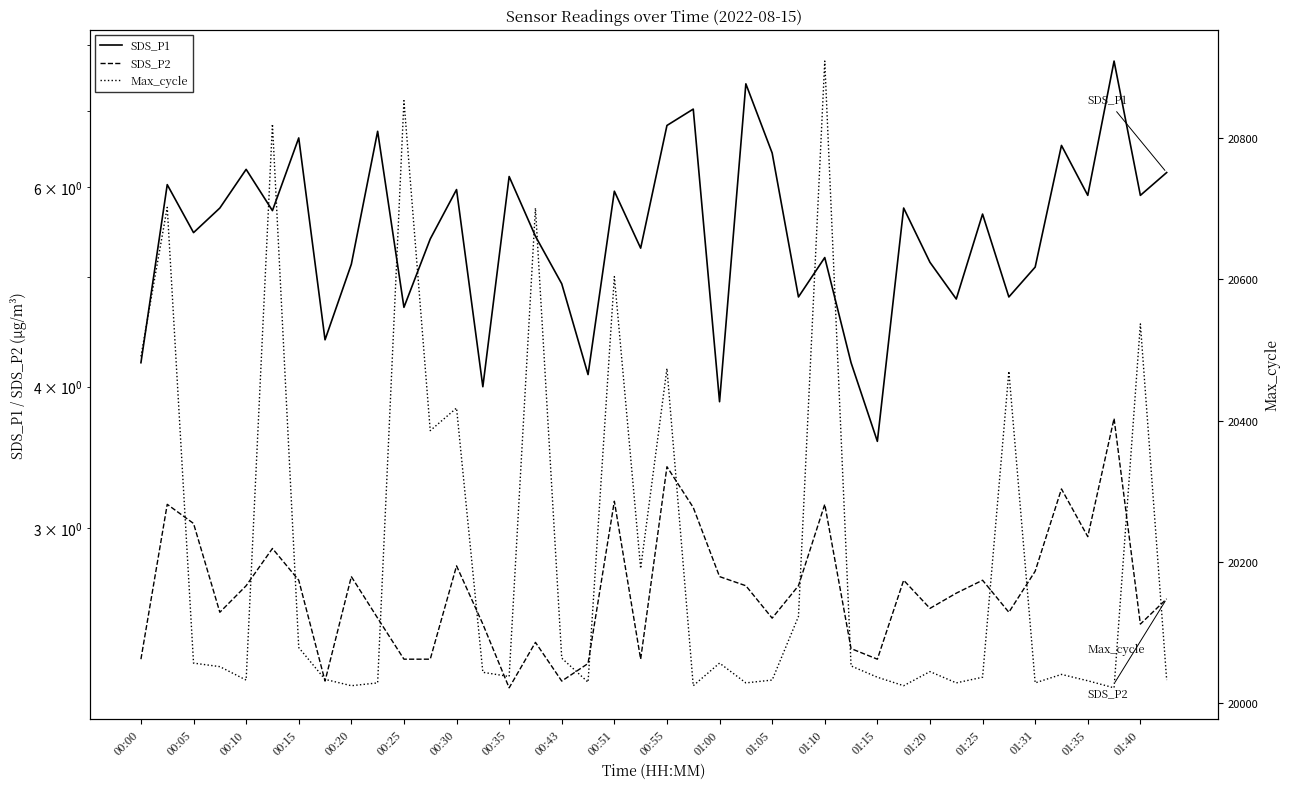

Where is Max_cycle nearest to the value 20465?

33